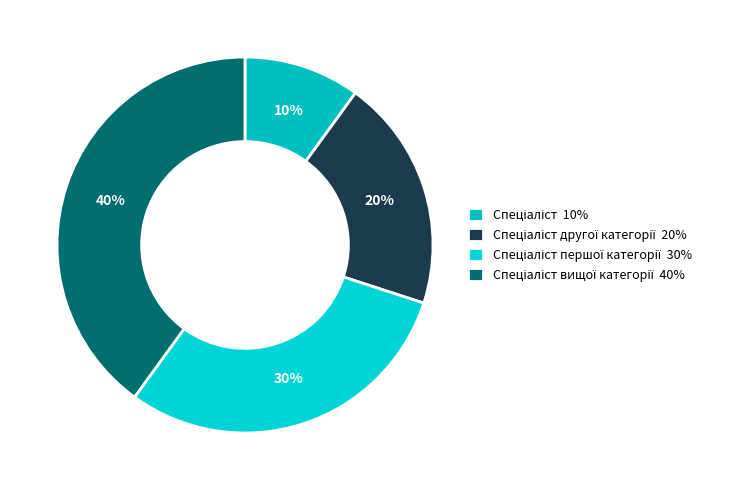

Count the number of slices in the pie.

4